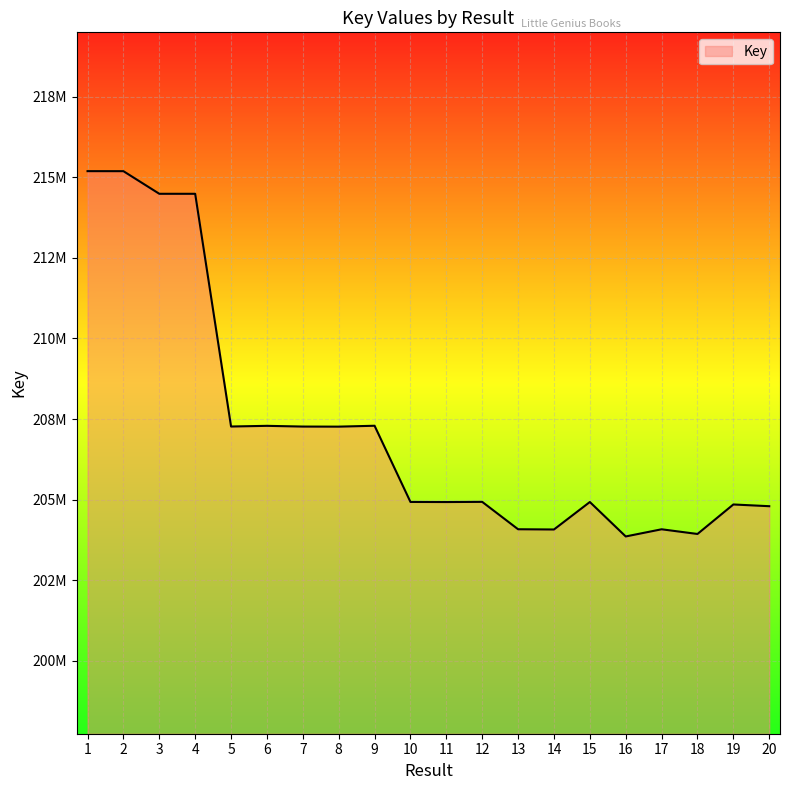

How many interior local valleys (lower than both neighbors) does the data have?

6